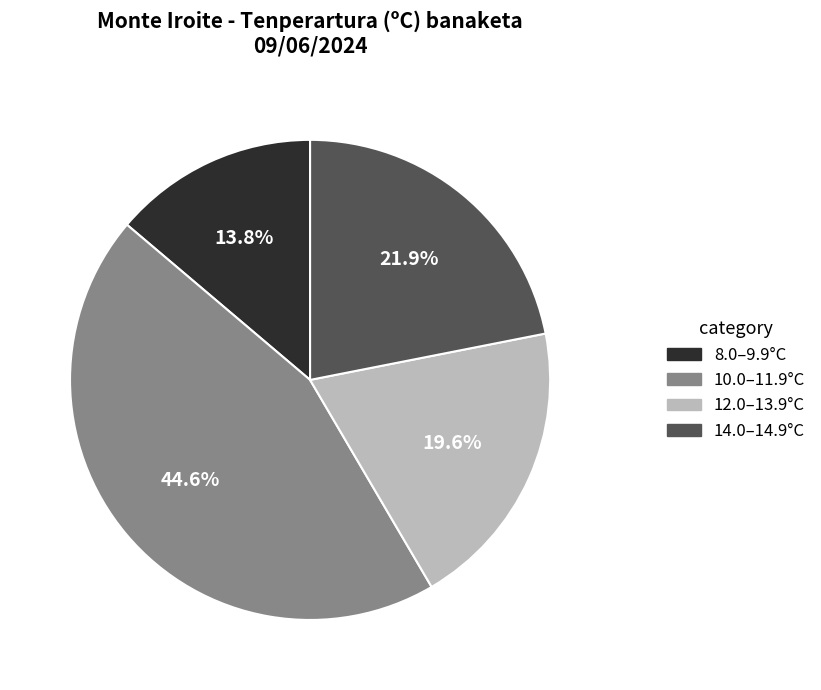

Is there any slice that represents more than half of the pie?

No